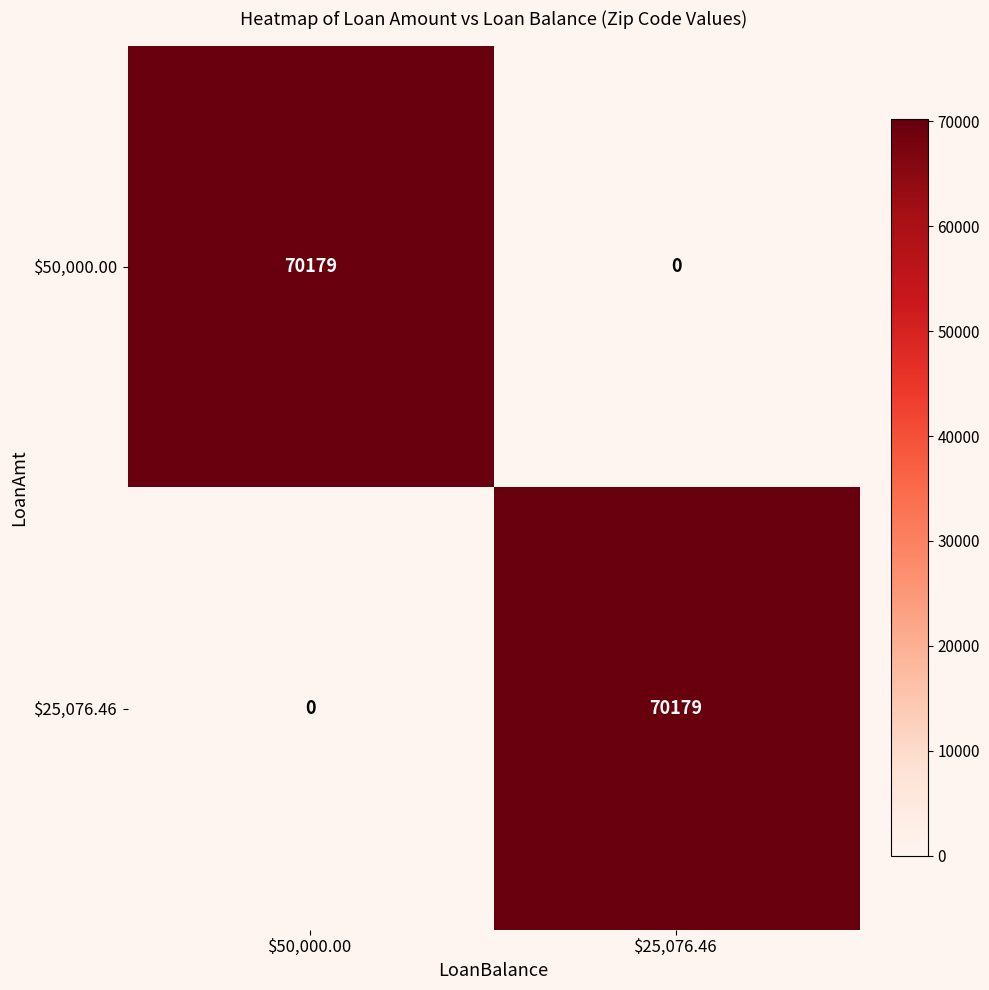

Rank the series at $25,076.46 from highest to lowest value.

$25,076.46, $50,000.00